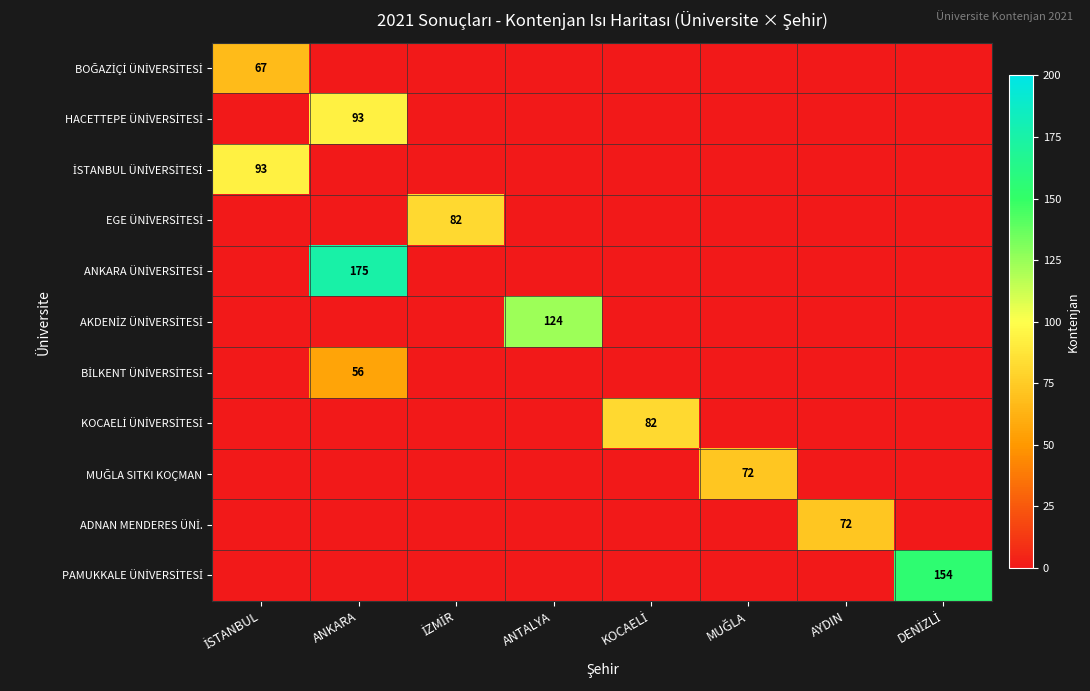

List the series in order of their peak value, highest first.

ANKARA ÜNİVERSİTESİ, PAMUKKALE ÜNİVERSİTESİ, AKDENİZ ÜNİVERSİTESİ, HACETTEPE ÜNİVERSİTESİ, İSTANBUL ÜNİVERSİTESİ, EGE ÜNİVERSİTESİ, KOCAELİ ÜNİVERSİTESİ, MUĞLA SITKI KOÇMAN, ADNAN MENDERES ÜNİ., BOĞAZİÇİ ÜNİVERSİTESİ, BİLKENT ÜNİVERSİTESİ